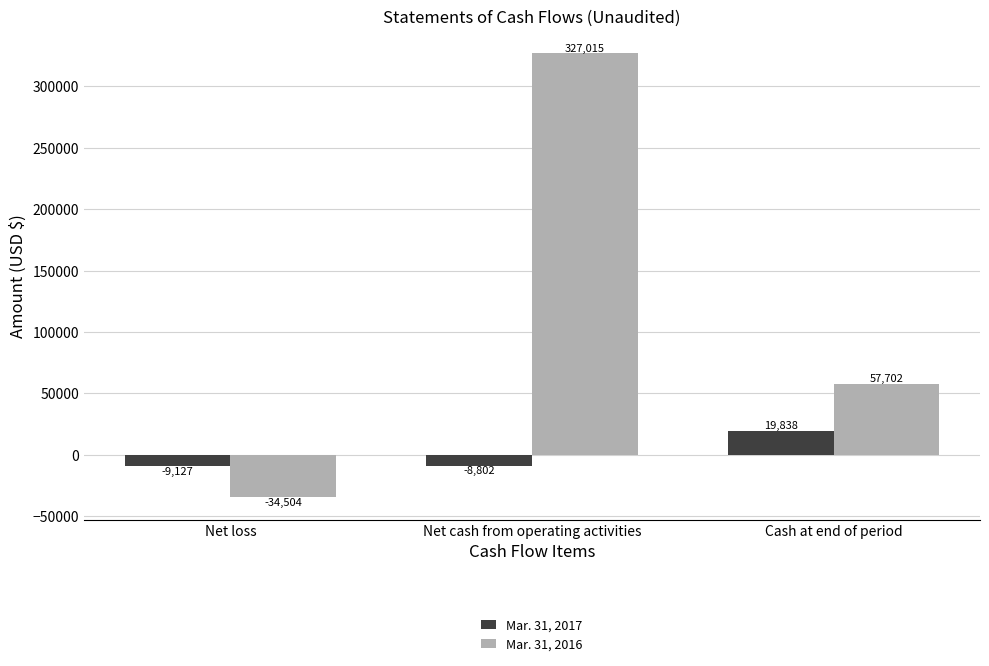

What is the spread (max minus min) of values at Net loss?

25377